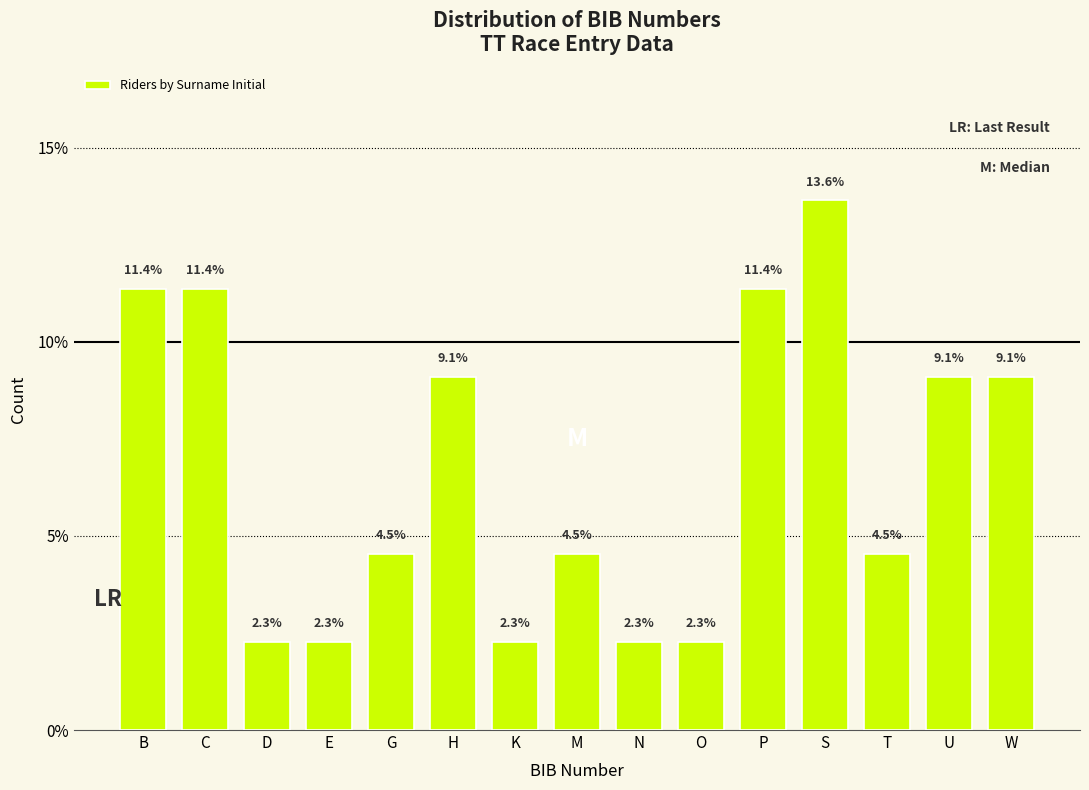

Reading right to left, transcribe all the data shown in this chart.

W=9.1	U=9.1	T=4.5	S=13.6	P=11.4	O=2.3	N=2.3	M=4.5	K=2.3	H=9.1	G=4.5	E=2.3	D=2.3	C=11.4	B=11.4